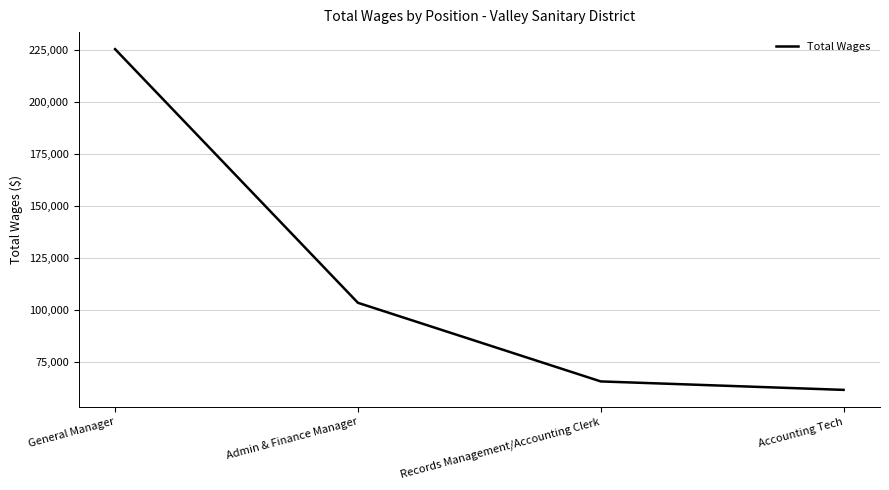

The value at General Manager is 225419. True or false?

True